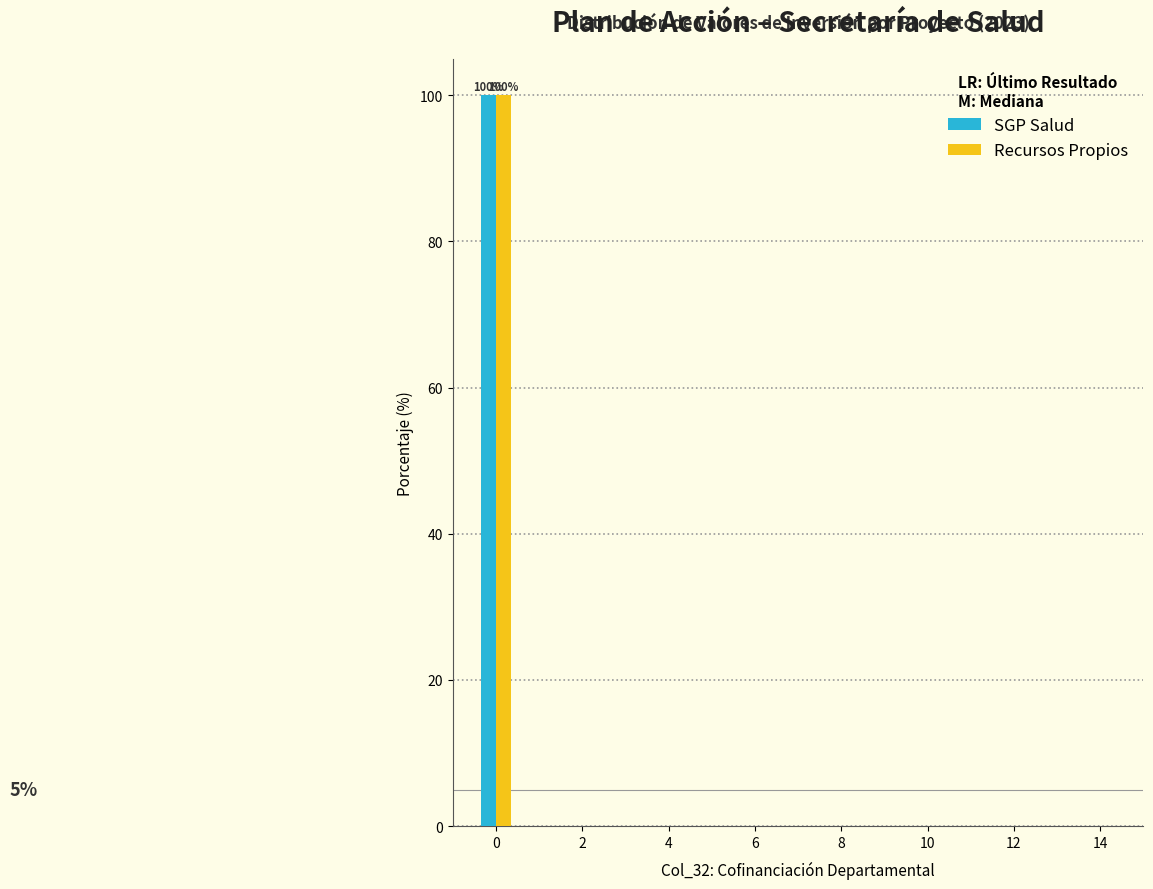

In the SGP Salud series, which range on the x-axis has the tallest bar?

-0.5 to 0.5